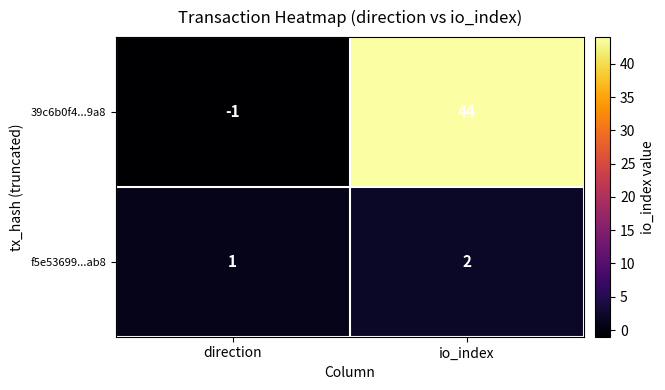

The value of f5e53699...ab8 at direction is 1. True or false?

True